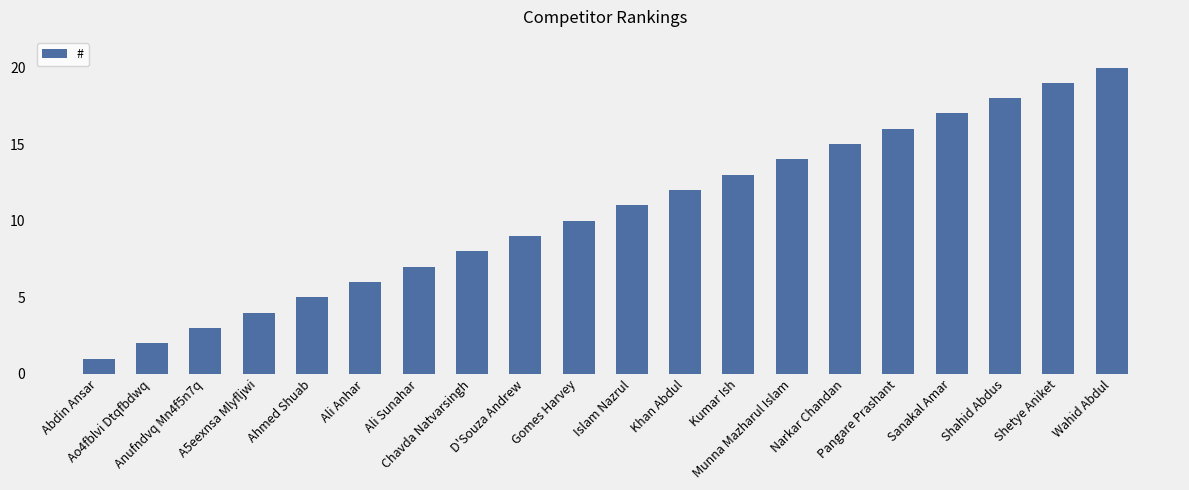

Rank the categories by value from lowest to highest.

Abdin Ansar, Ao4fblvi Dtqfbdwq, Anufndvq Mn4f5n7q, A5eexnsa Mlyfljwi, Ahmed Shuab, Ali Anhar, Ali Sunahar, Chavda Natvarsingh, D'Souza Andrew, Gomes Harvey, Islam Nazrul, Khan Abdul, Kumar Ish, Munna Mazharul Islam, Narkar Chandan, Pangare Prashant, Sanakal Amar, Shahid Abdus, Shetye Aniket, Wahid Abdul